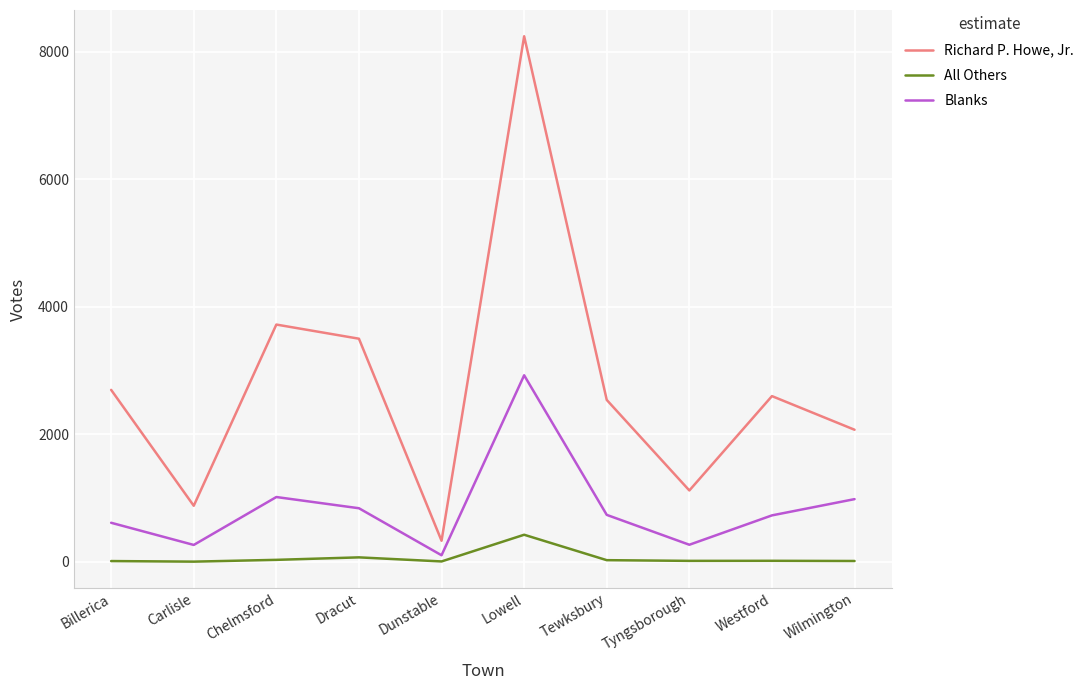

True or false: All Others and Richard P. Howe, Jr. cross at least once.

False